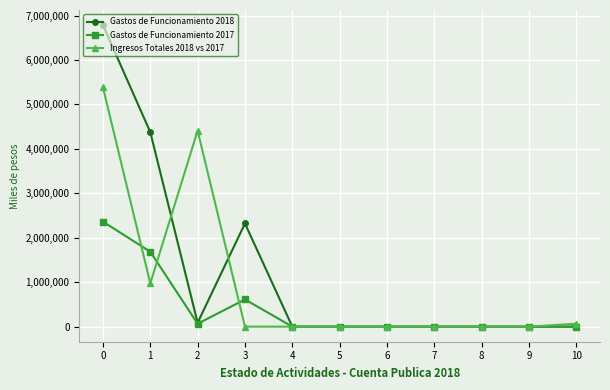

What is the difference between the second highest and minimum values in the Gastos de Funcionamiento 2017 series?

1685856